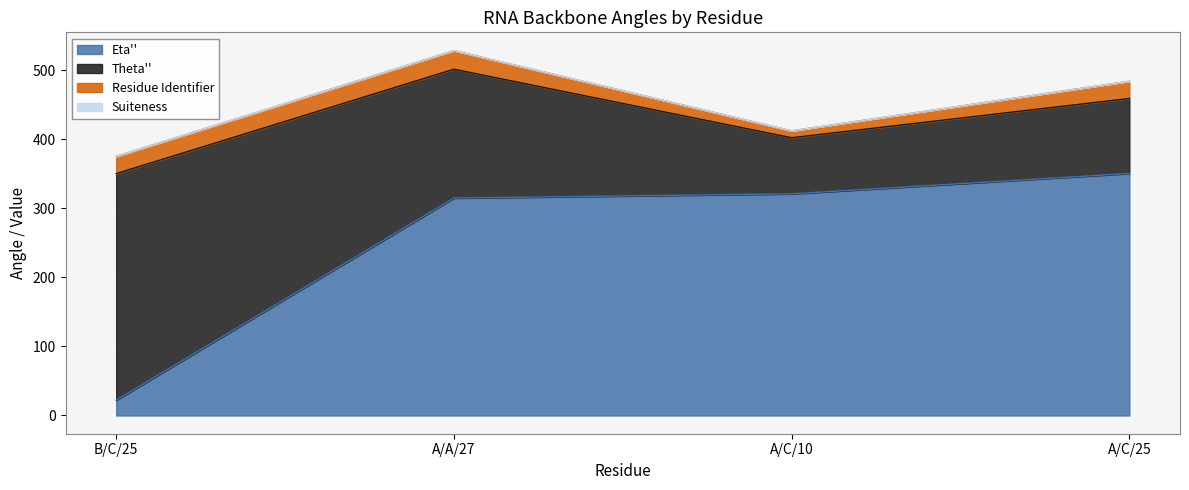

Between B/C/25 and A/A/27, which series saw the biggest shift?

Eta''